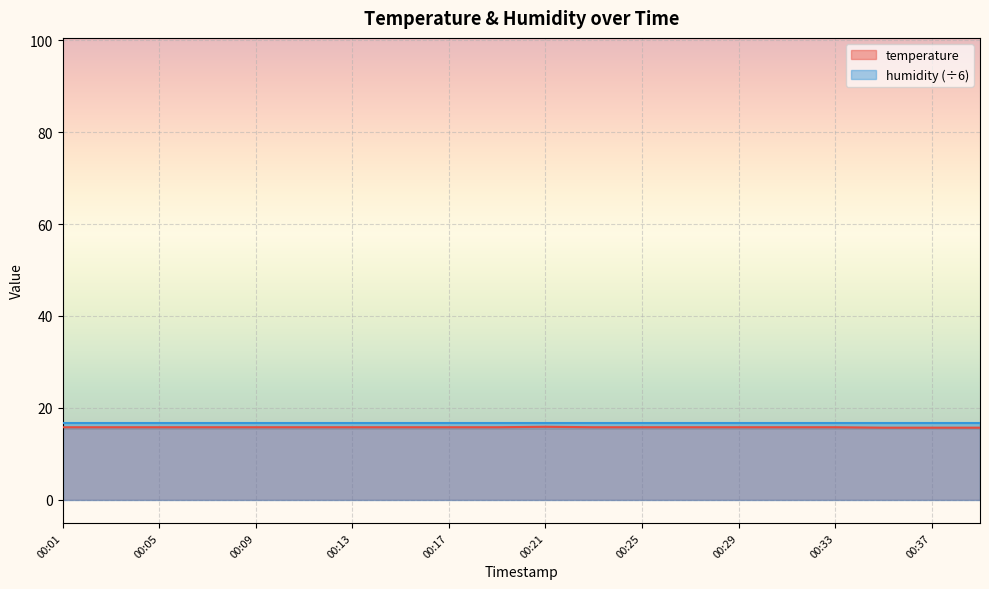

Count the number of data series in this chart.

2